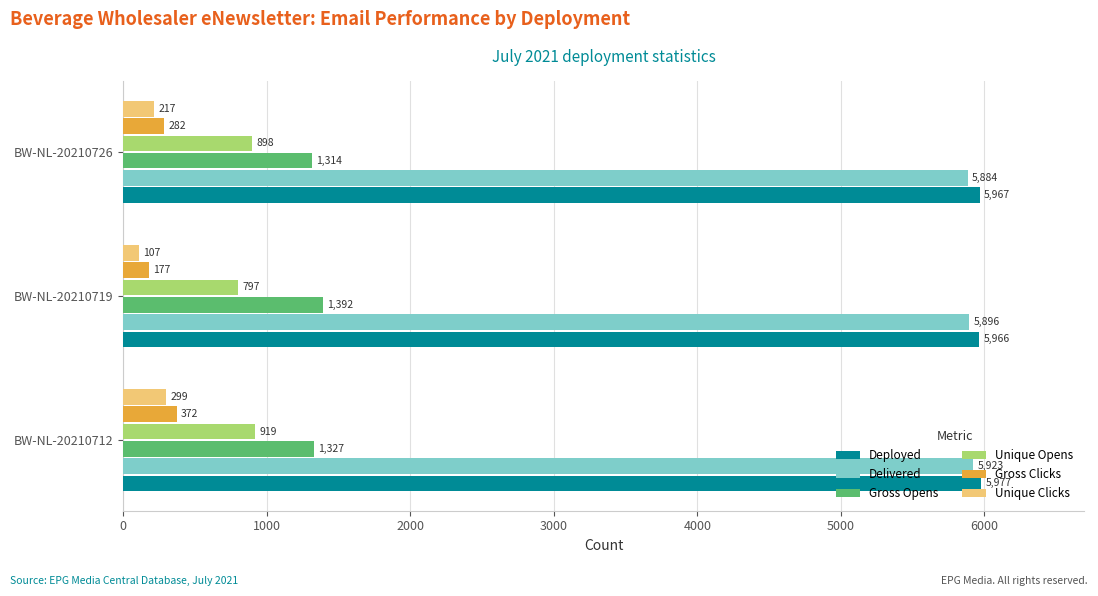

What is the average value of the Gross Clicks series?

277